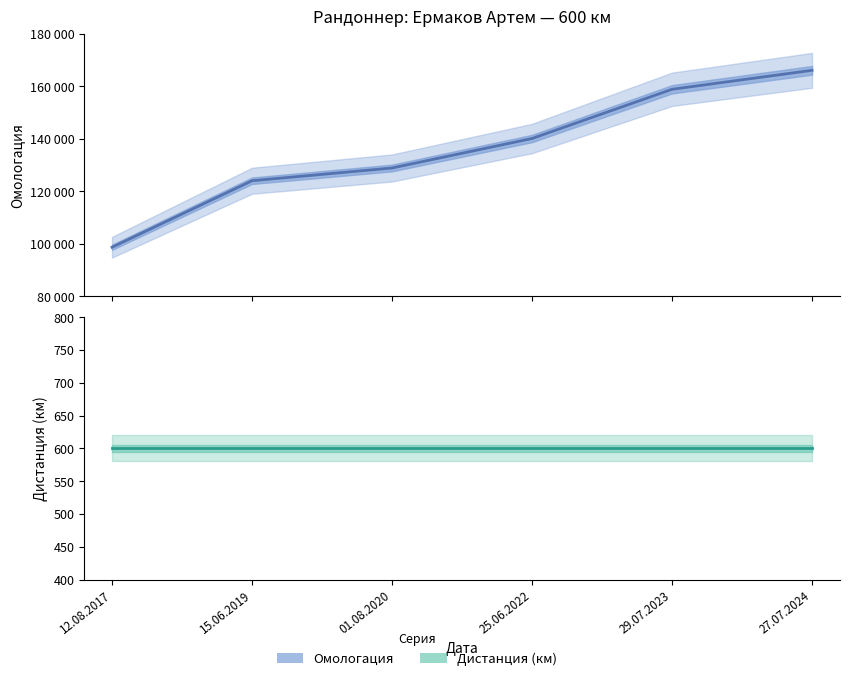

True or false: Омологация and Дистанция (км) intersect in this chart.

False